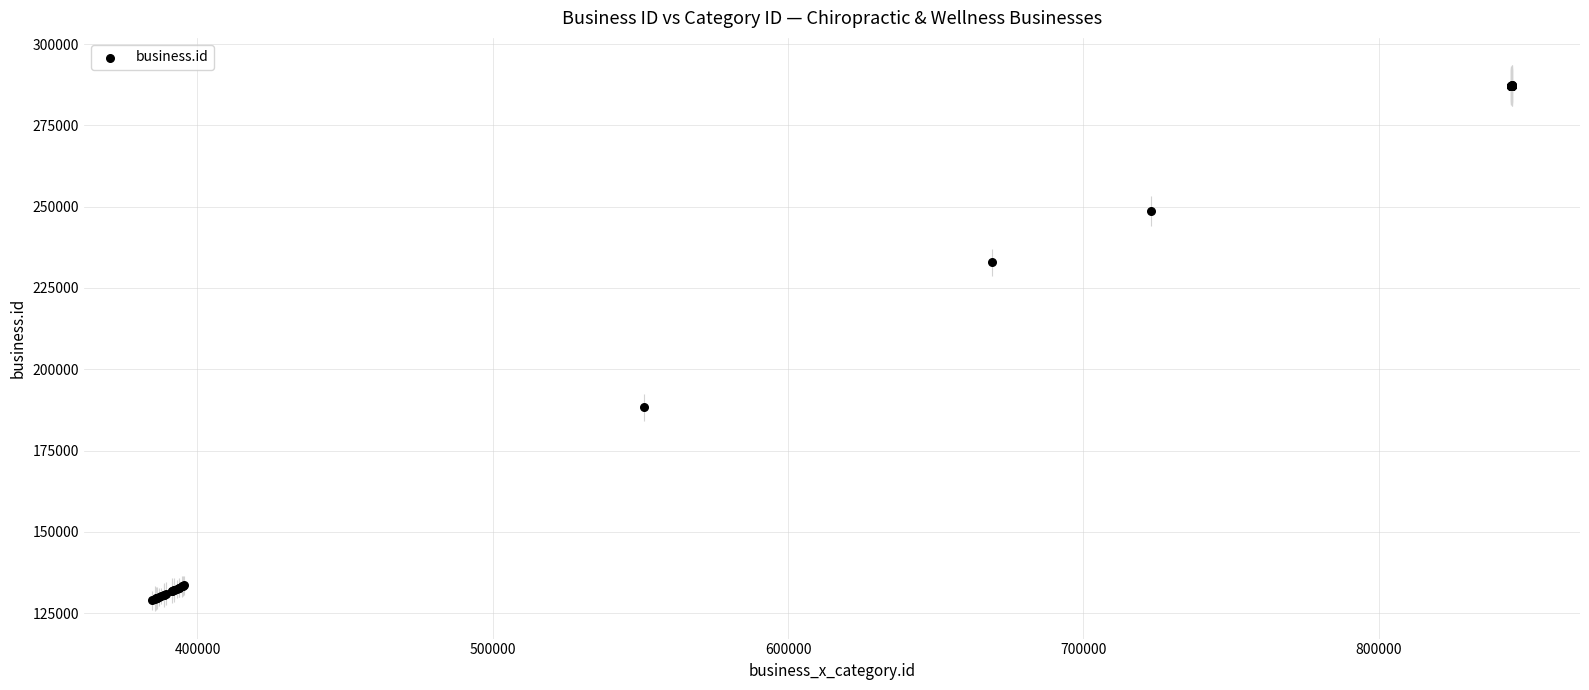

What Y value in the scatter plot is closest to 208107?

188278